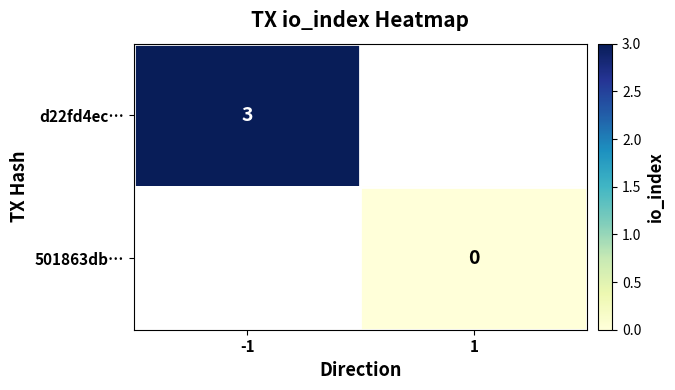

True or false: d22fd4ec… has a value of 4.9 at -1.

False